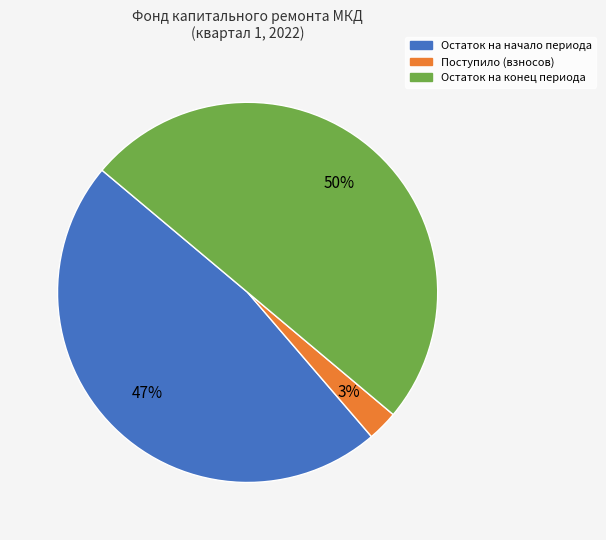

Does Поступило (взносов) represent more than half of the total?

No